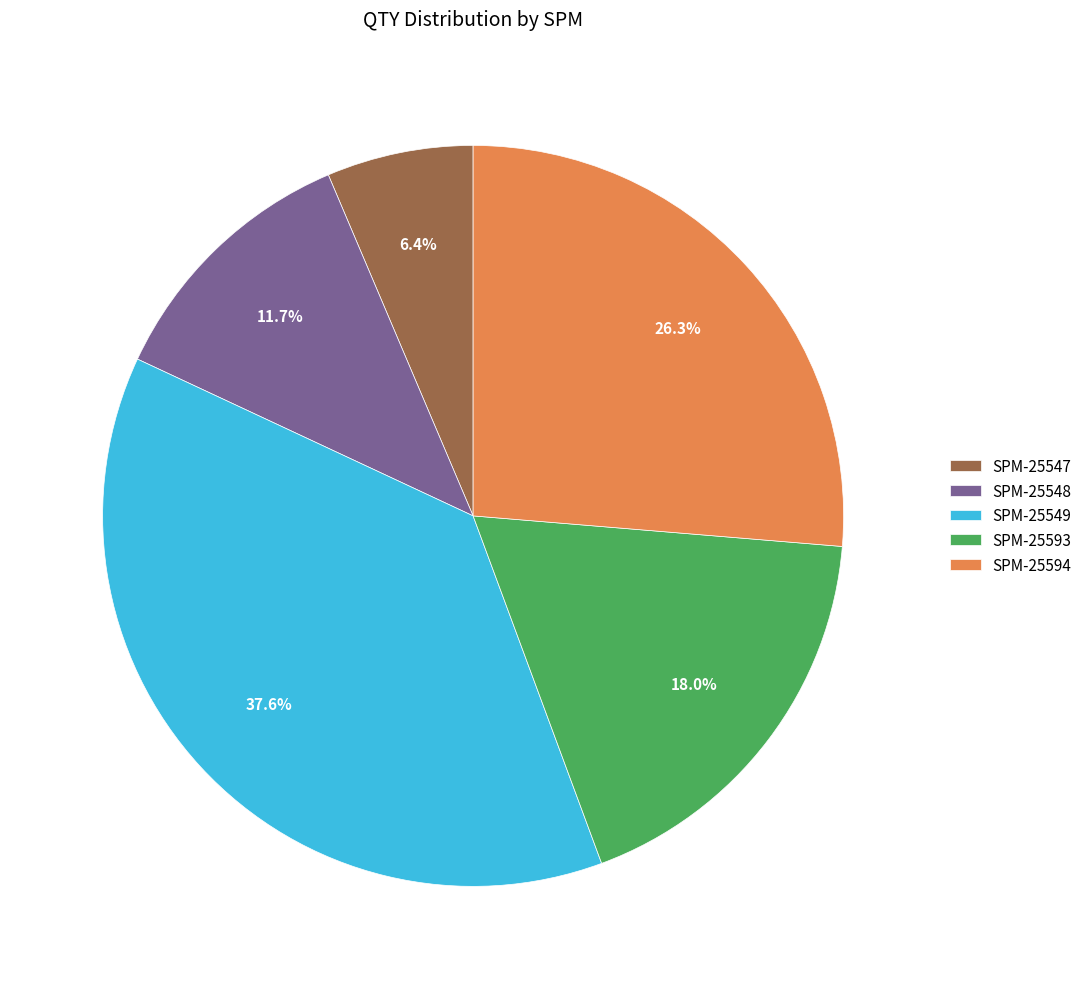

Which category has the smallest portion of the pie?

SPM-25547